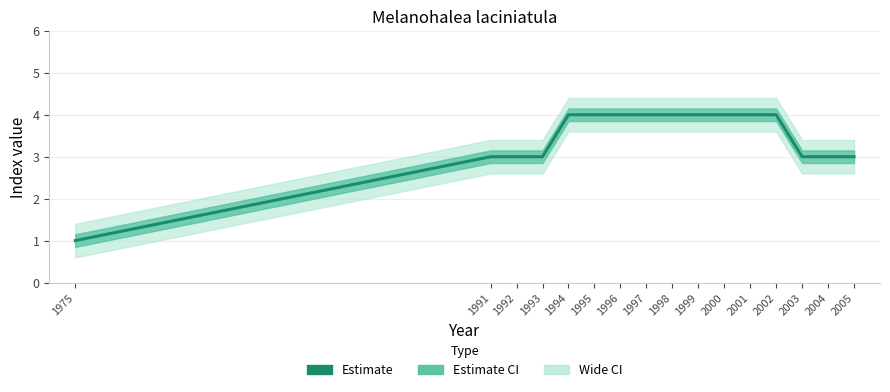

What is the ratio of the value at 2001 to the value at 1996?

1.0